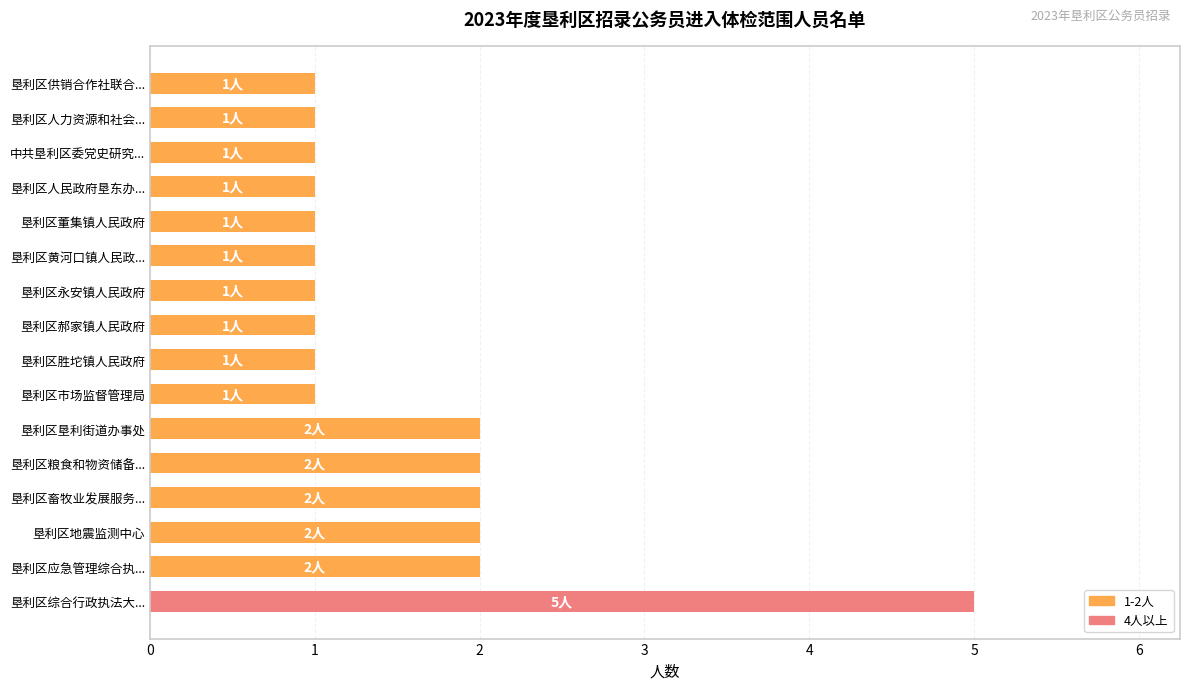

What is the difference between the maximum and second lowest values?

4